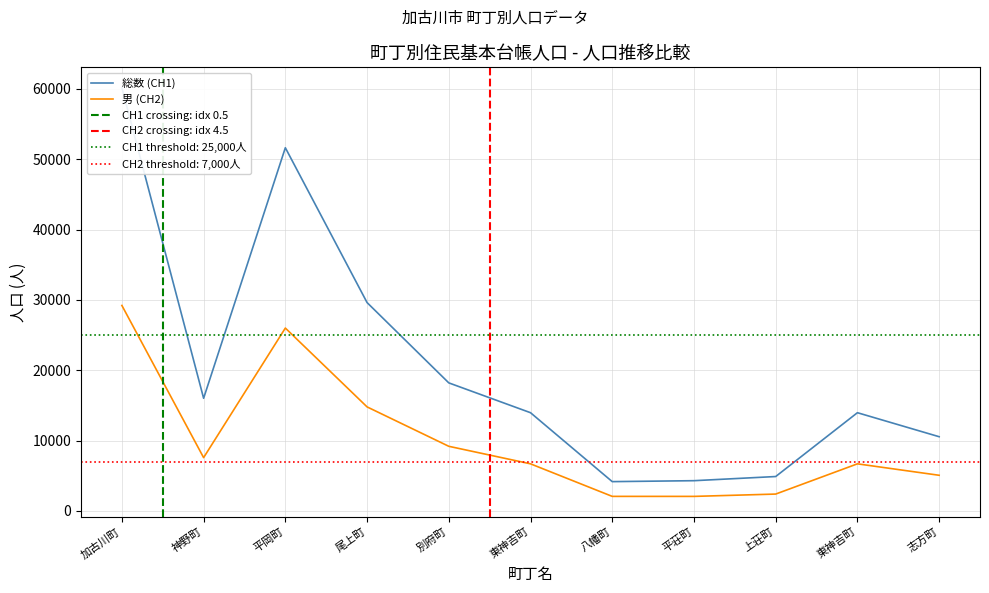

True or false: 男 (CH2) has more than 0 points higher than both neighbors.

True